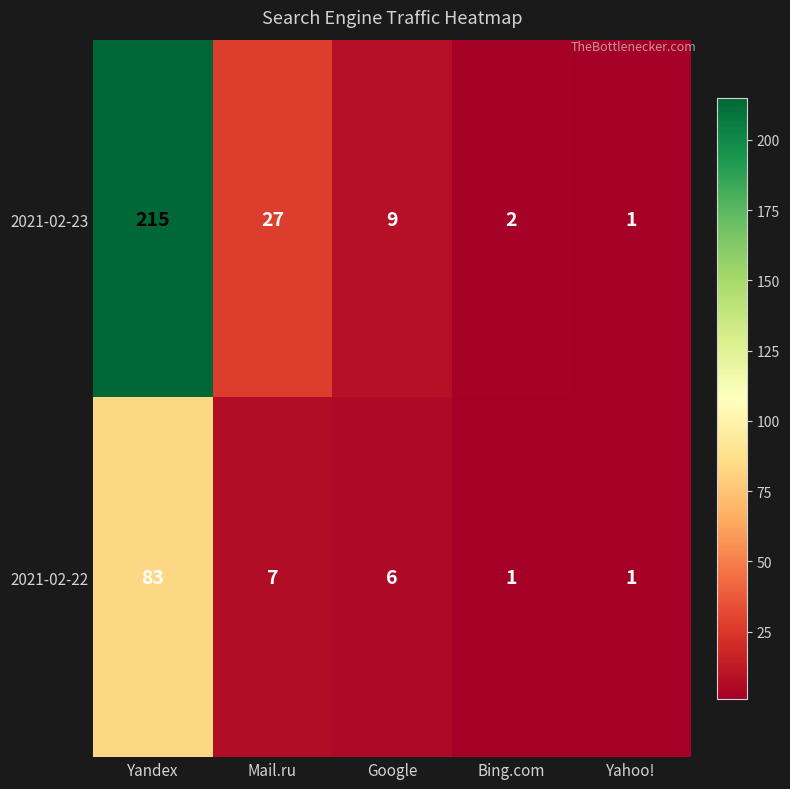

The value of 2021-02-23 at Bing.com is 3. True or false?

False